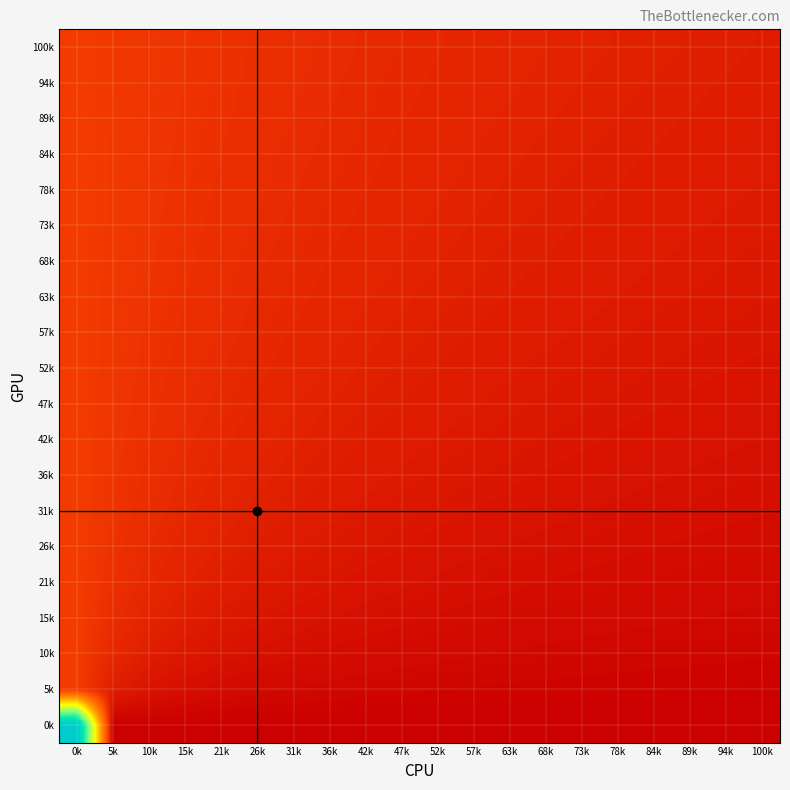

Which category has the highest value across all series?

0k